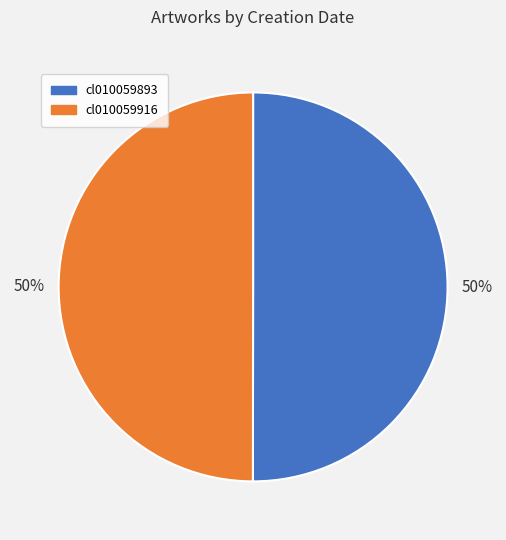

Approximately how many times larger is the value at cl010059916 compared to cl010059893?

1.0